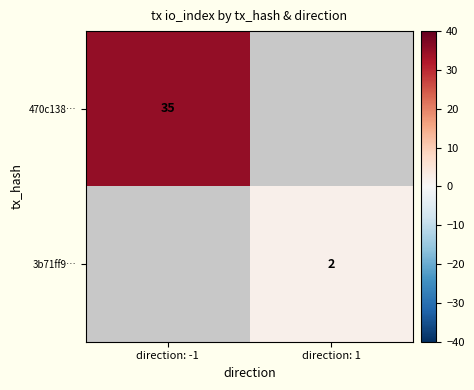

The 3b71ff9… series shows 3 at direction: 1. True or false?

False